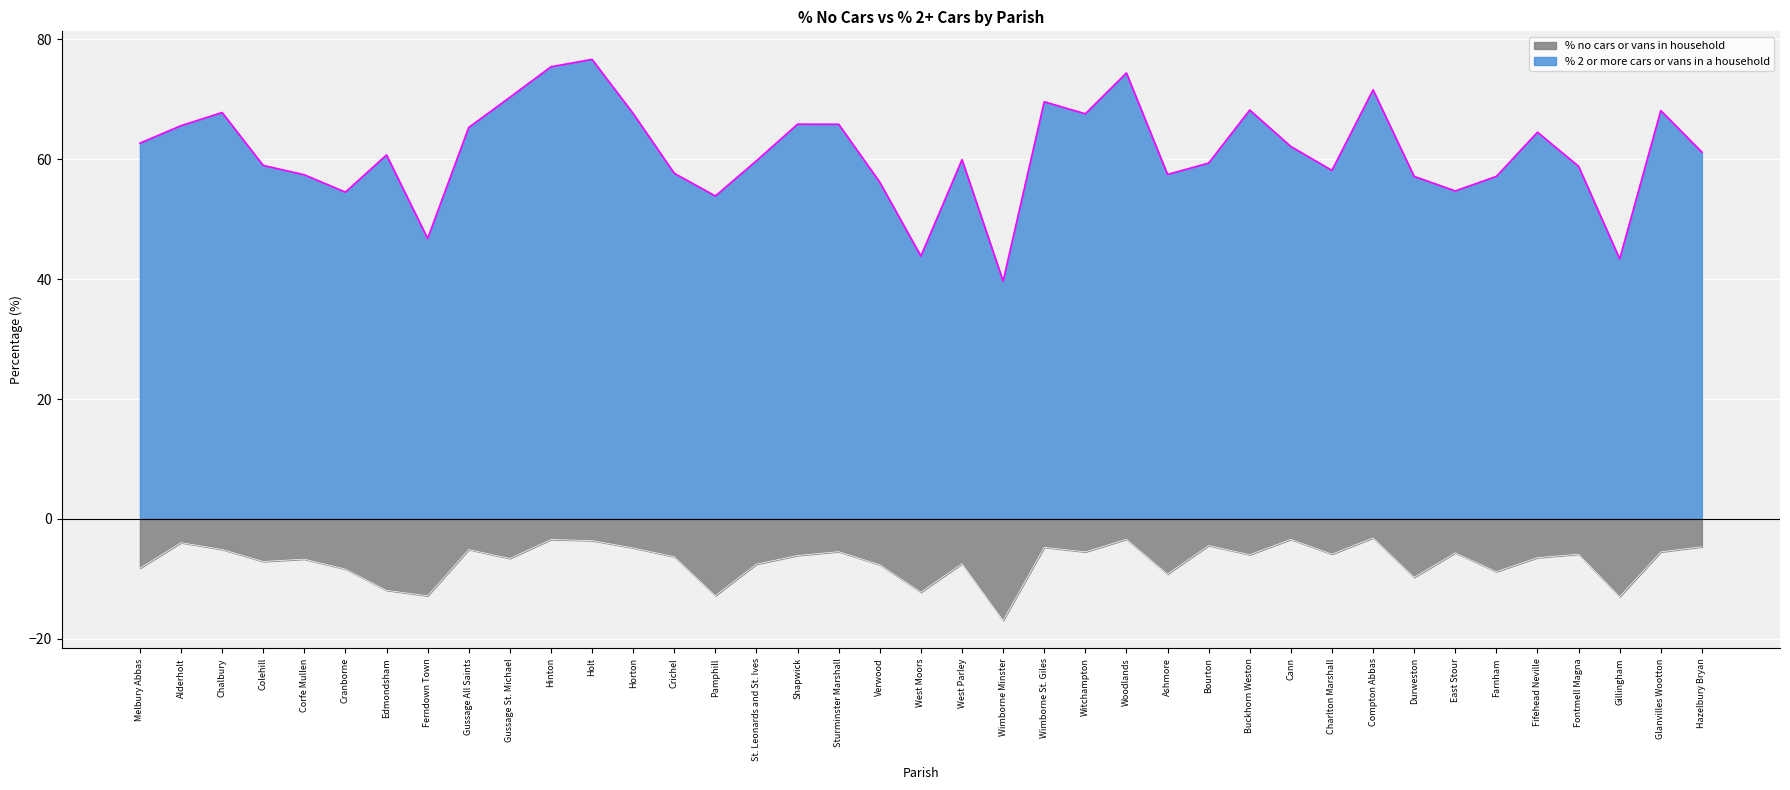

How many lines are shown in the chart?

2